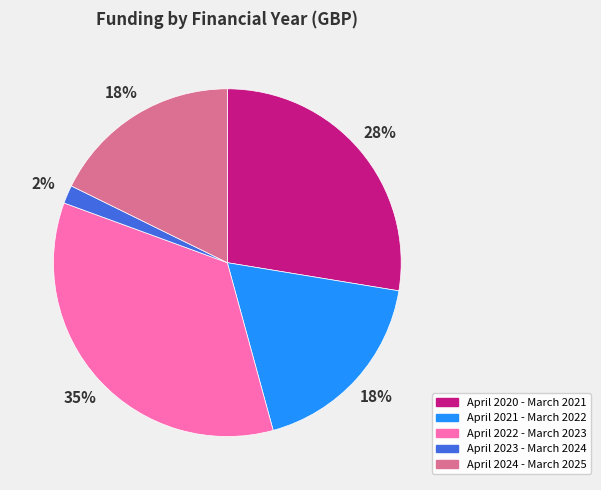

Which category has the smallest portion of the pie?

April 2023 - March 2024